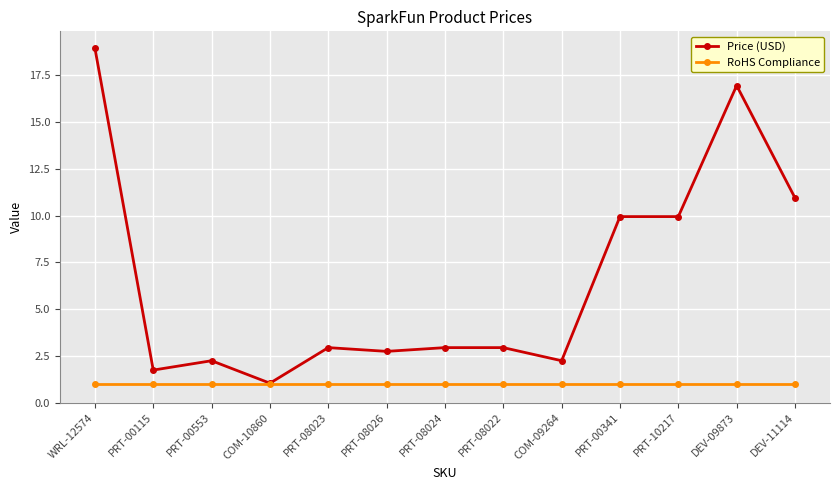

How many lines are shown in the chart?

2